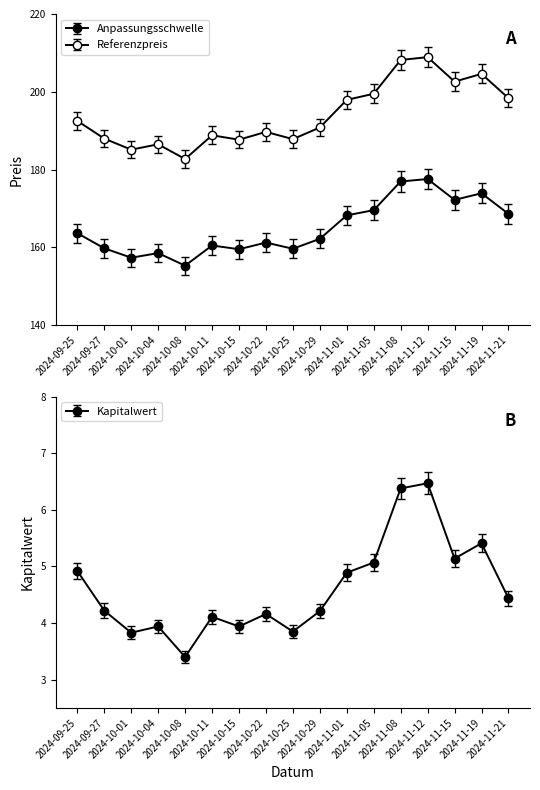

True or false: Anpassungsschwelle and Referenzpreis intersect in this chart.

False